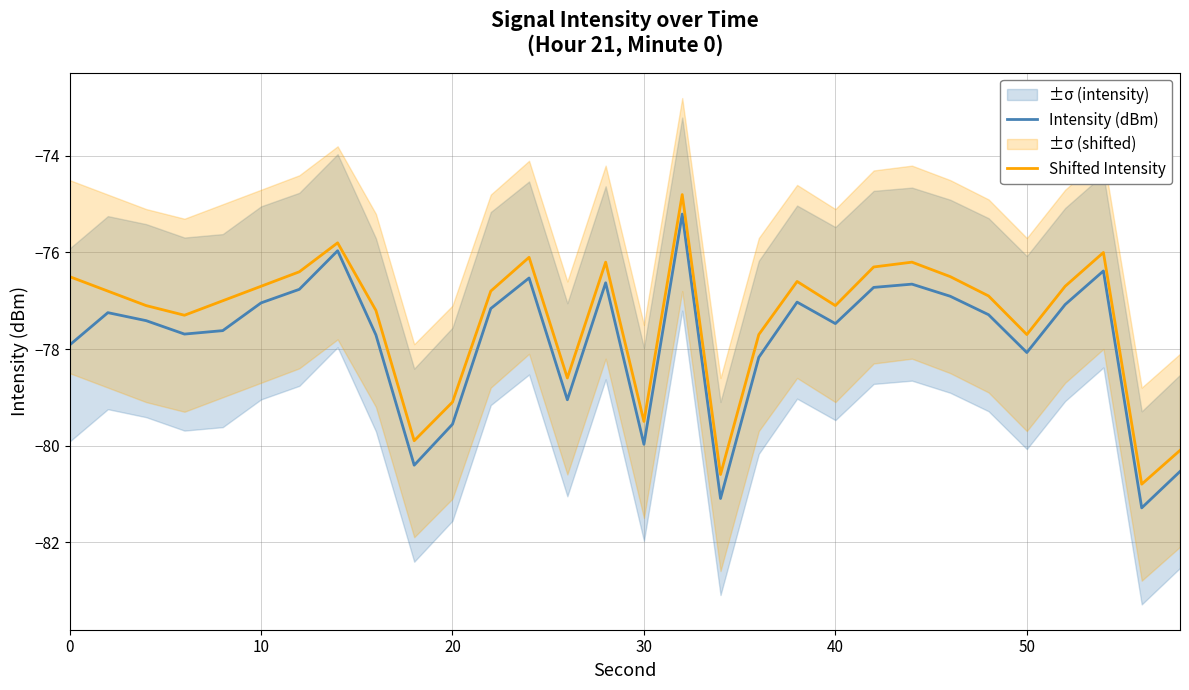

Reading right to left, what are all the values shown in this chart?

Intensity (dBm): -80.5	-81.3	-76.4	-77.1	-78.1	-77.3	-76.9	-76.7	-76.7	-77.5	-77.0	-78.2	-81.1	-75.2	-80.0	-76.6	-79.1	-76.5	-77.2	-79.6	-80.4	-77.7	-76.0	-76.8	-77.0	-77.6	-77.7	-77.4	-77.2	-77.9
Shifted Intensity: -80.1	-80.8	-76.0	-76.7	-77.7	-76.9	-76.5	-76.2	-76.3	-77.1	-76.6	-77.7	-80.6	-74.8	-79.5	-76.2	-78.6	-76.1	-76.8	-79.1	-79.9	-77.2	-75.8	-76.4	-76.7	-77.0	-77.3	-77.1	-76.8	-76.5